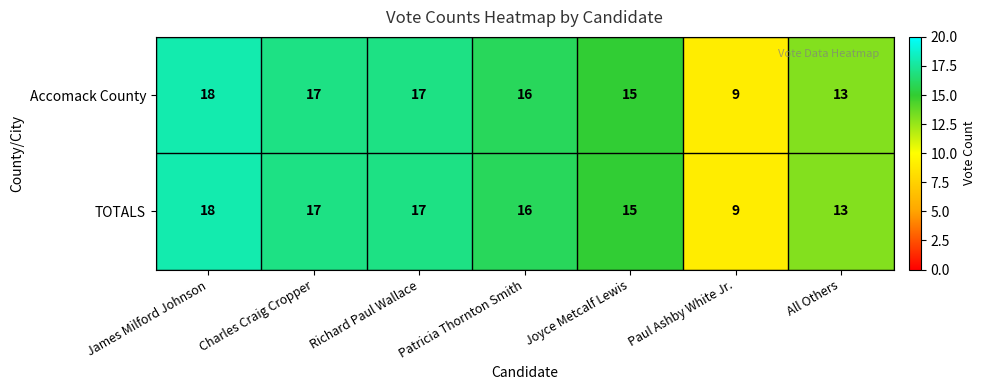

Which category has the lowest value across all series?

Paul Ashby White Jr.